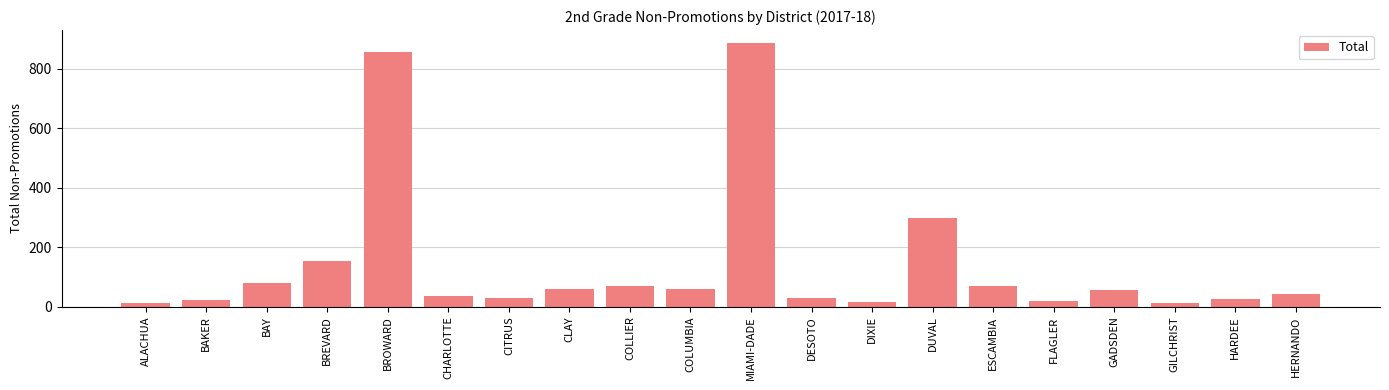

What is the label of the 2nd bar from the left?

BAKER